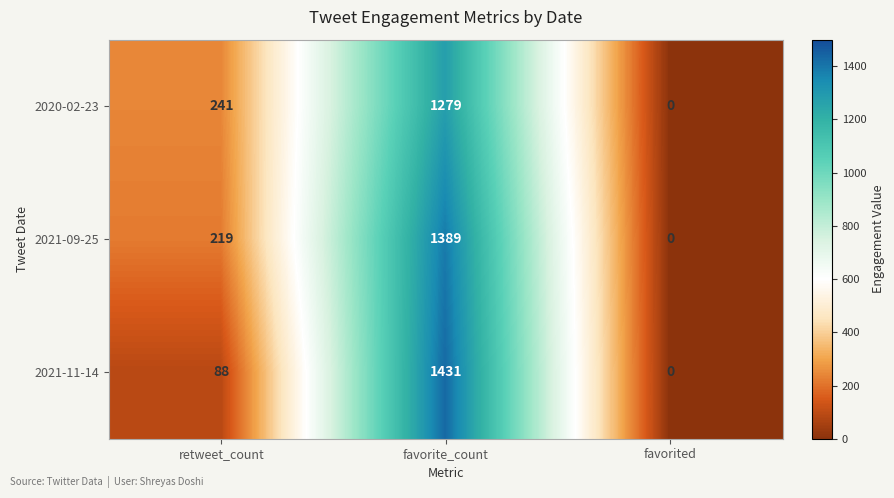

Reading left to right, what are all the values shown in this chart?

2020-02-23: 241	1279	0
2021-09-25: 219	1389	0
2021-11-14: 88	1431	0